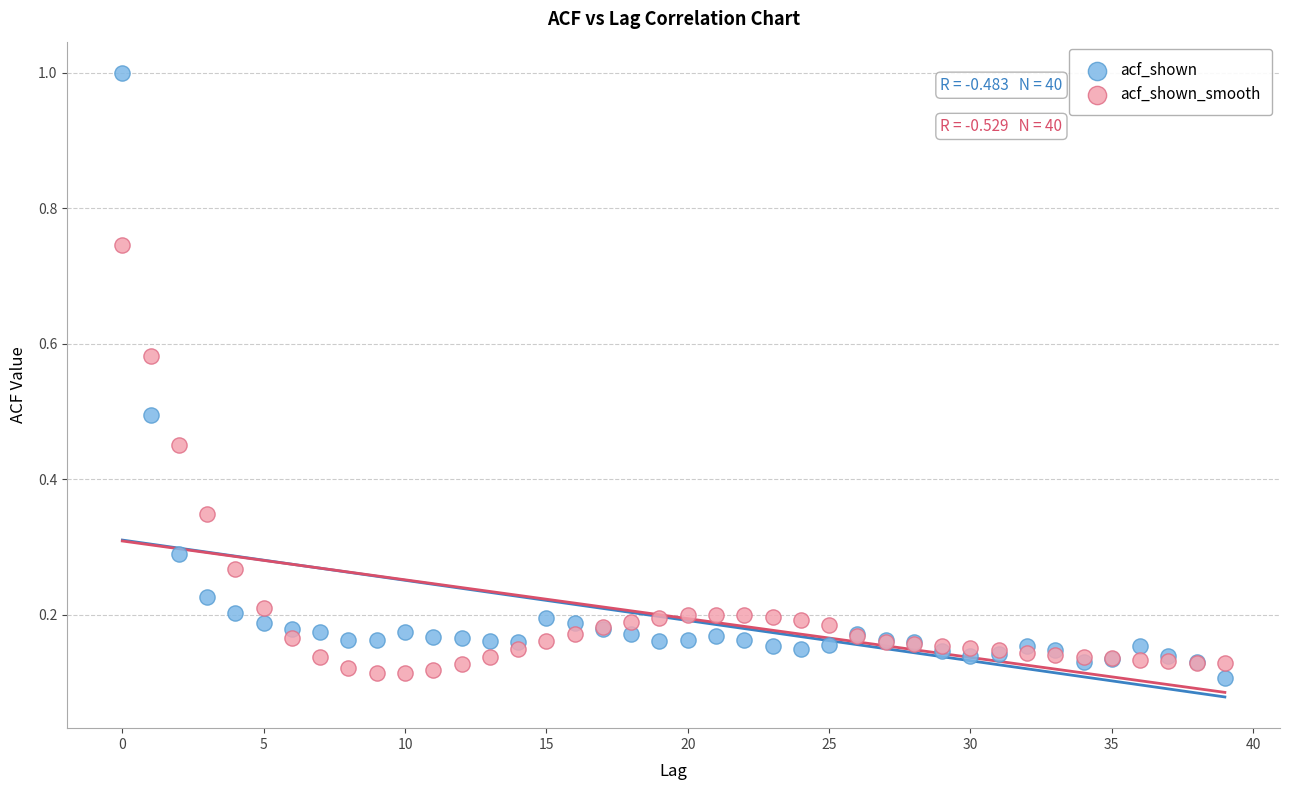

Which series reaches the maximum Y coordinate?

acf_shown